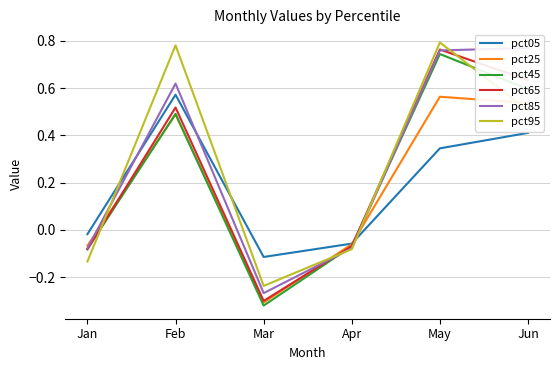

Where is pct05 nearest to the value 0?

Jan